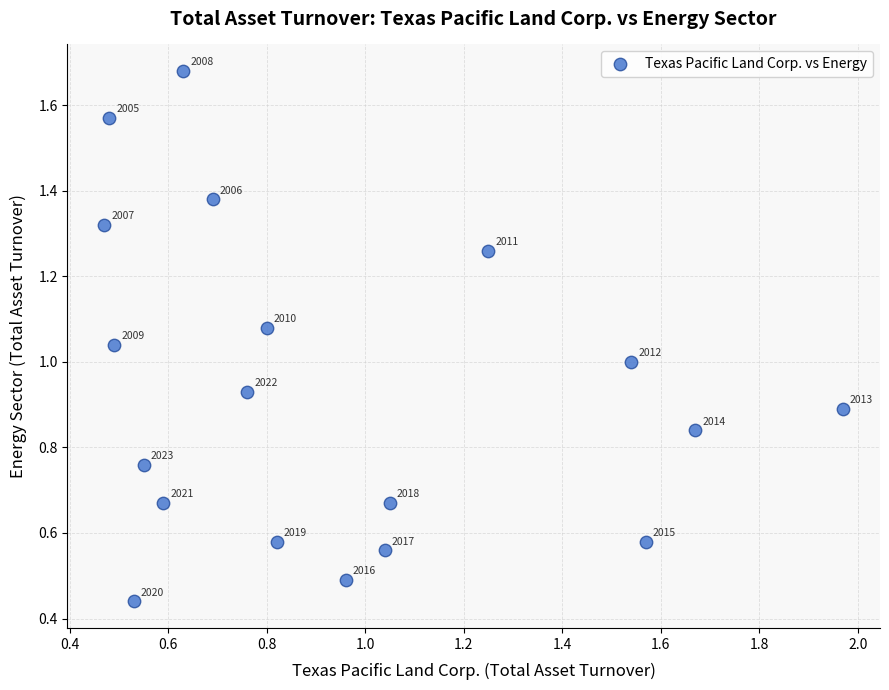

What is the range of Y values (max minus min)?

1.2